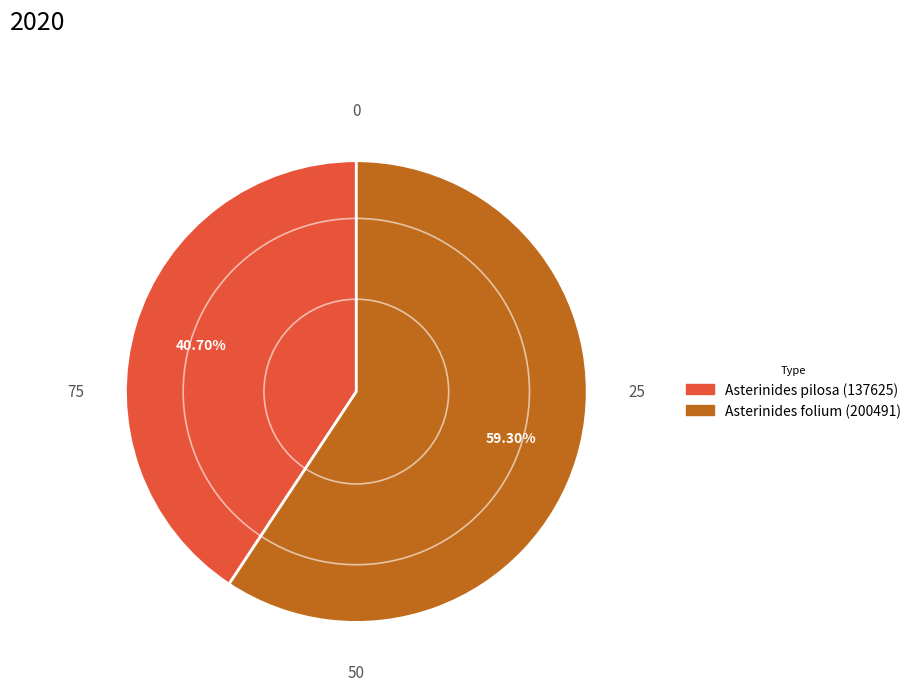

Which category has the smallest portion of the pie?

Asterinides pilosa (137625)